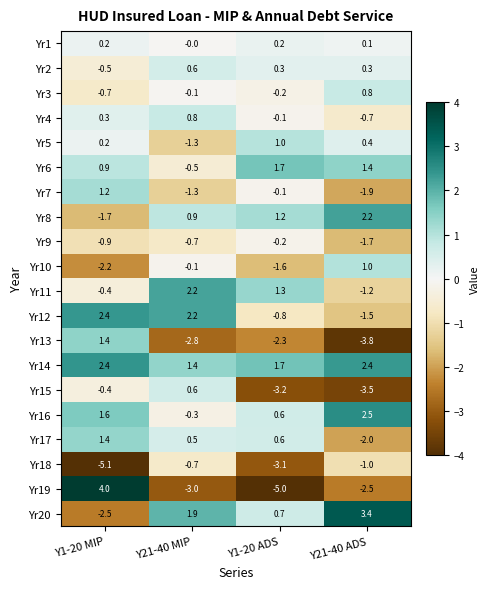

What is the total value across all series at Y1-20 MIP?

1.6